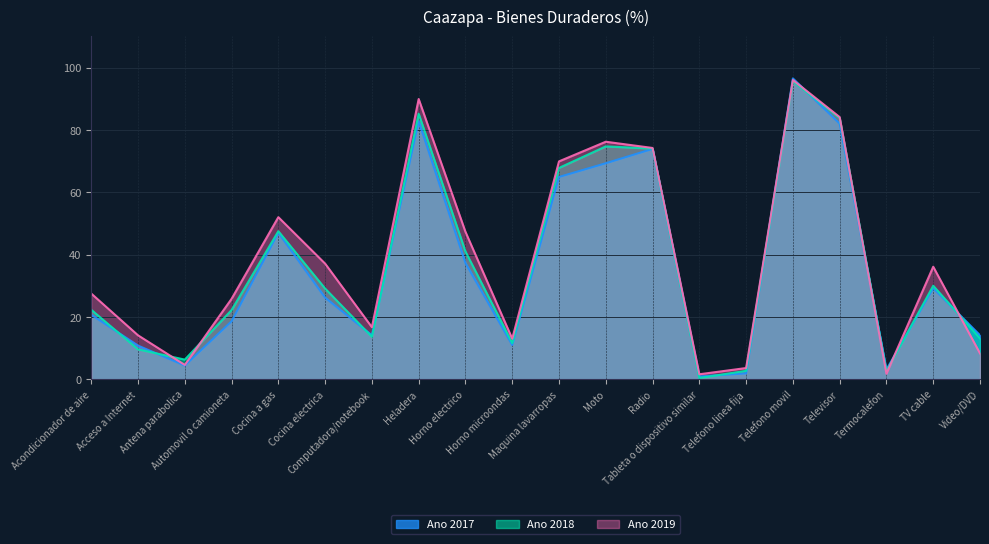

What position from the left is Telefono movil?

16